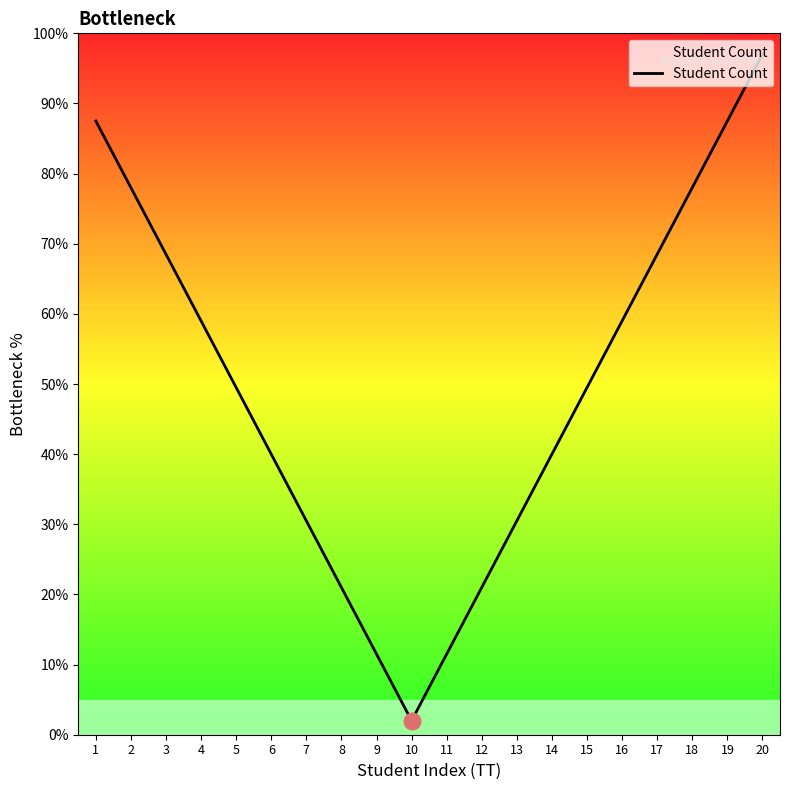

What is the smallest value displayed?

2.0